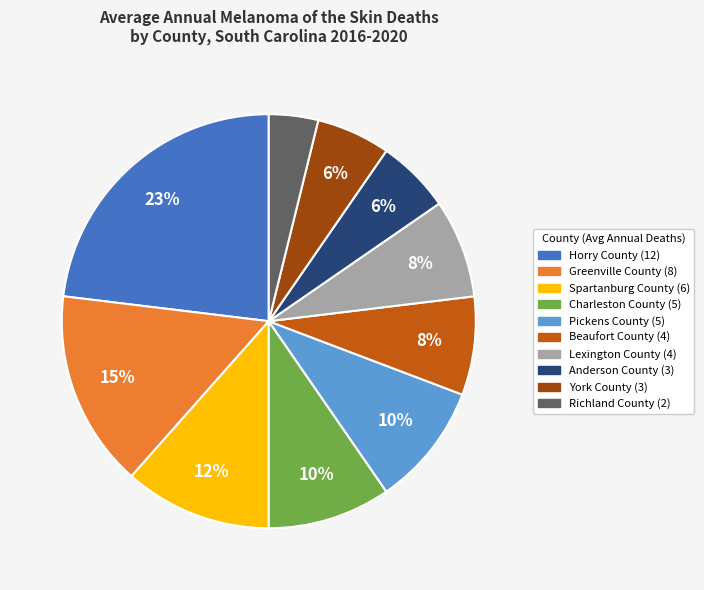

To the nearest percent, what is the difference between the largest and smallest slice percentages?

19%